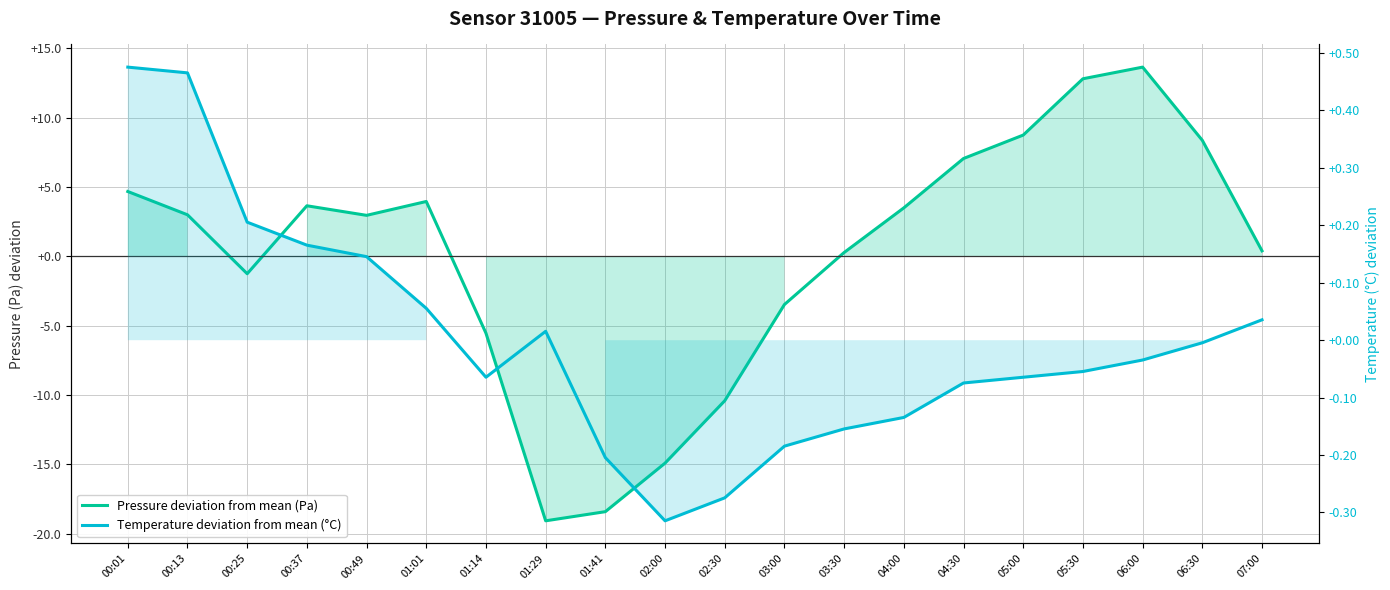

At which category does the chart reach its peak across all series?

06:00